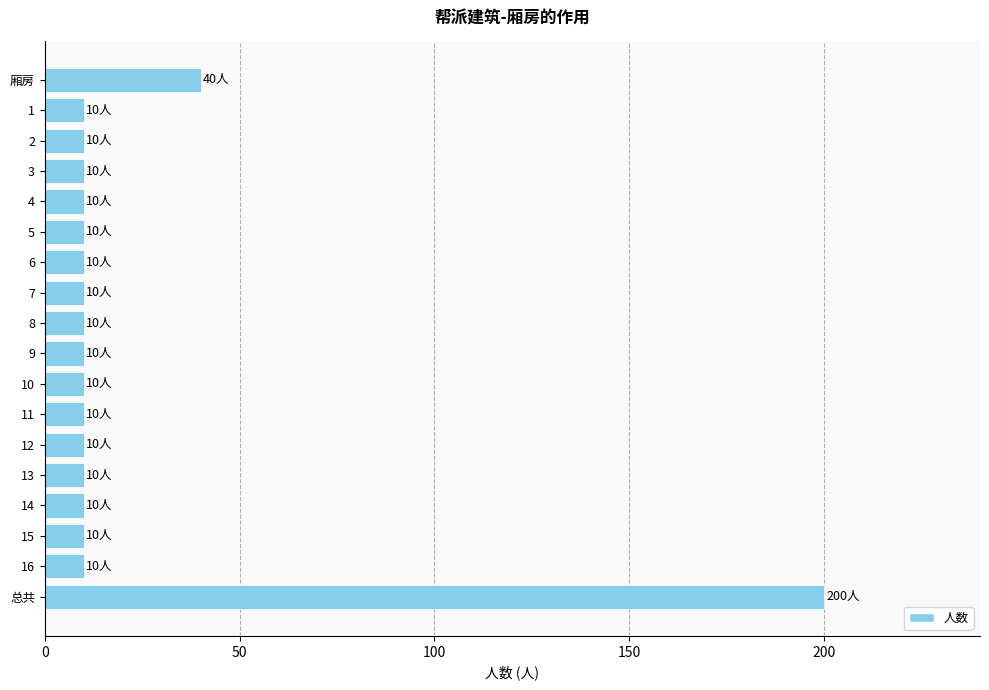

How many categories are shown in the chart?

18